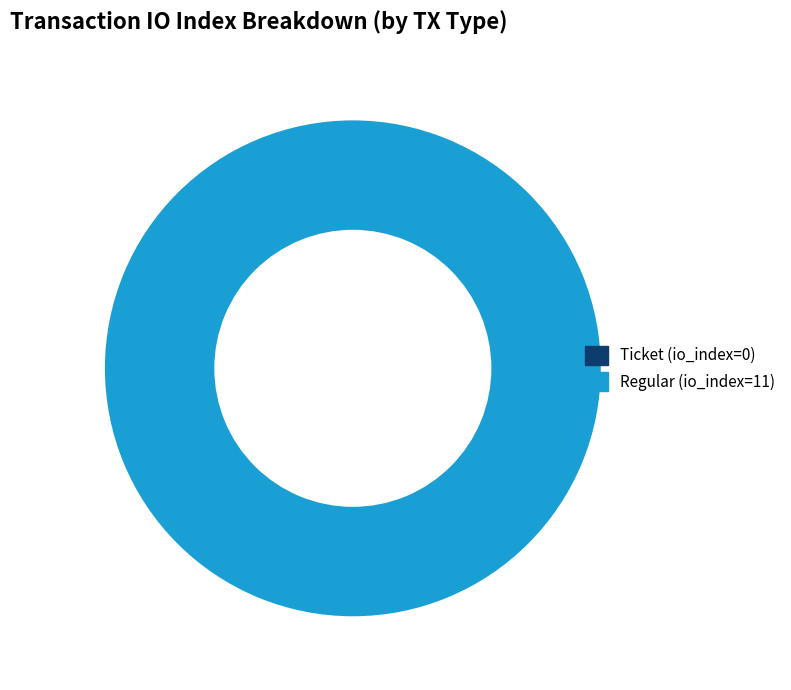

True or false: Ticket (io_index=0) accounts for 0% of the total.

True